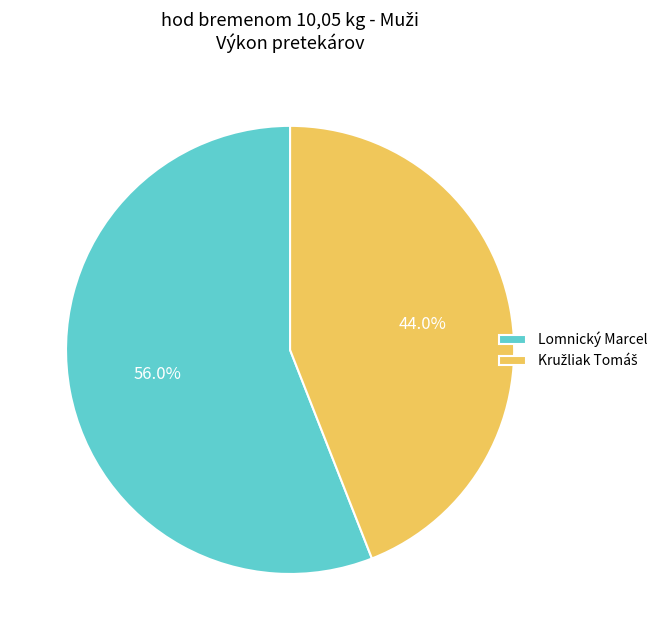

What percentage is NOT represented by Lomnický Marcel?

44.0%